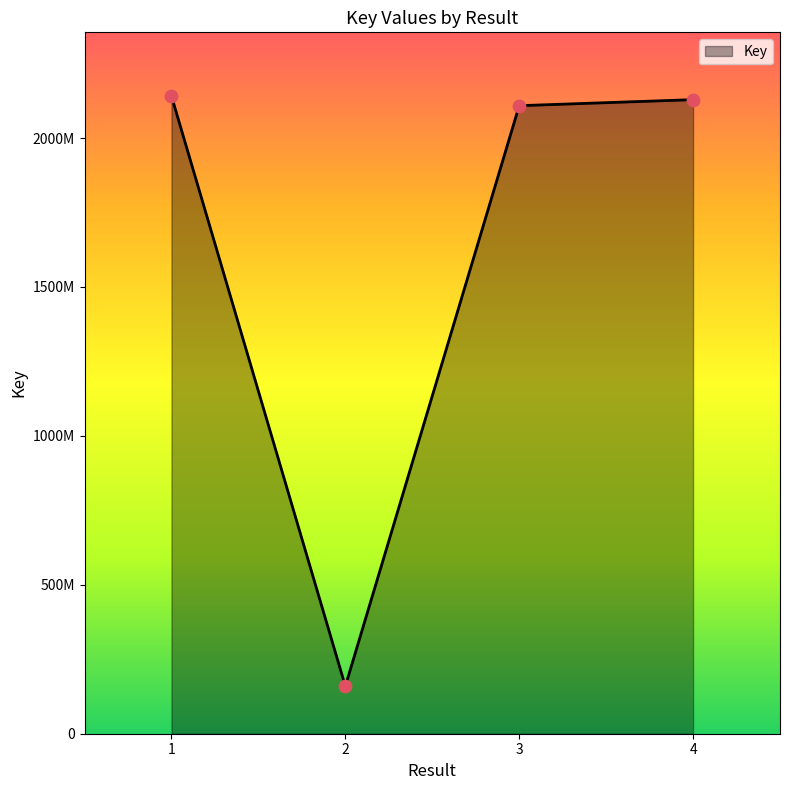

Approximately how many times larger is the value at 2 compared to 1?

0.1